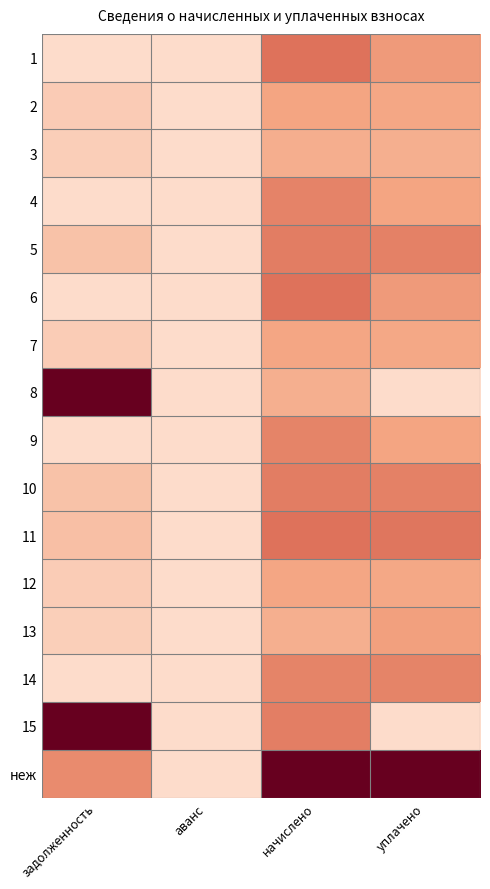

What is the maximum value shown in the chart?

33650.0